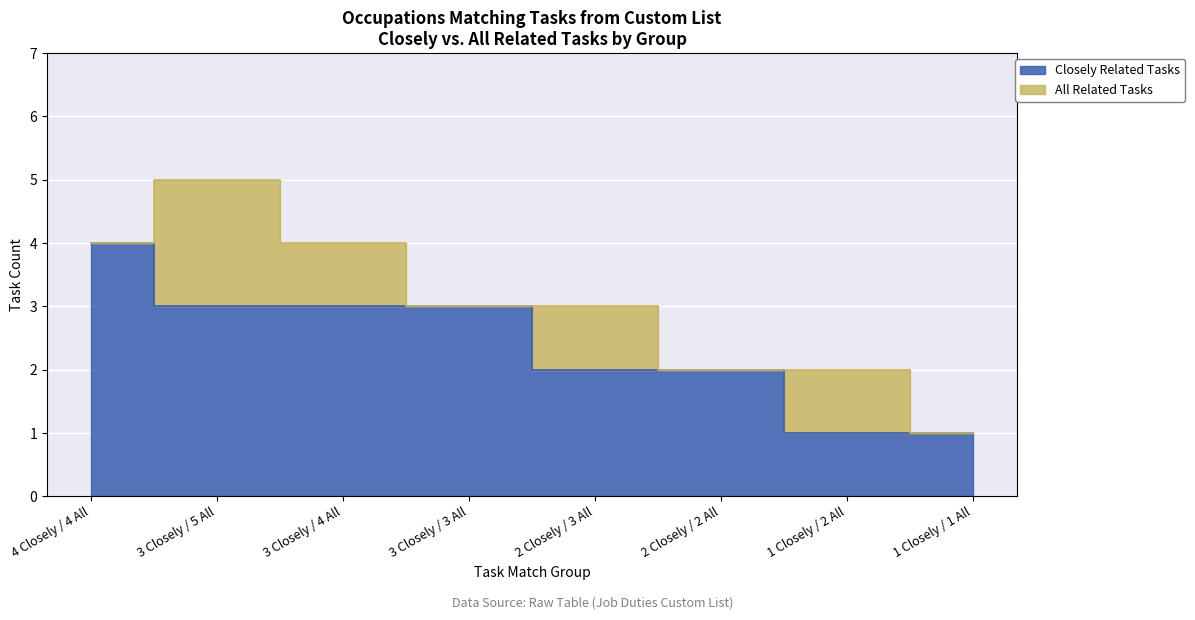

What is the label of the 4th point from the left?

3 Closely / 3 All